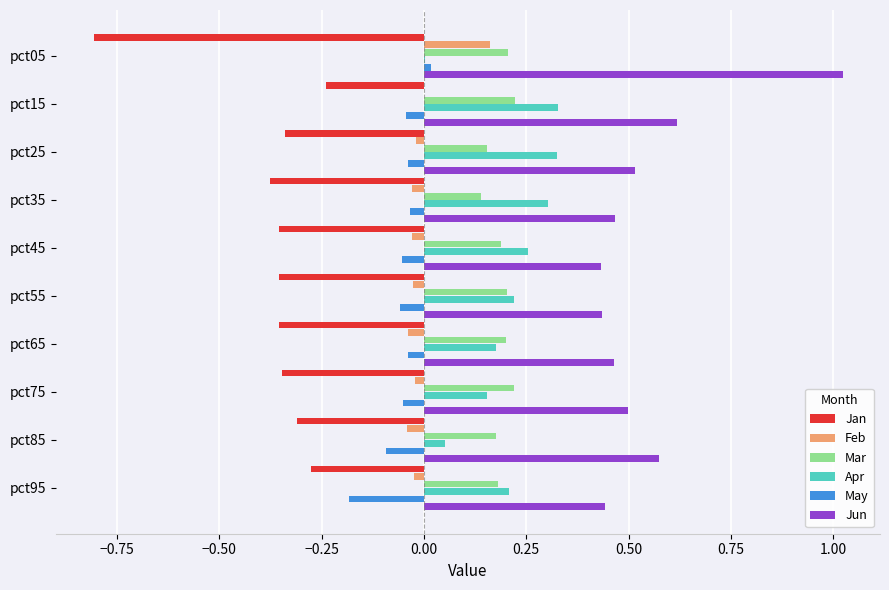

At which category does the chart reach its peak across all series?

pct05